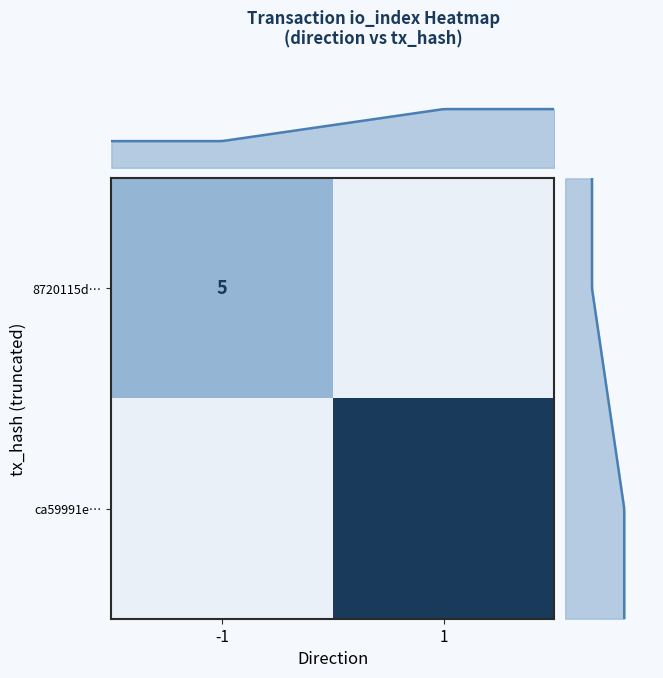

What is the approximate value of ca59991e0bd712c6e4e1e0dd5160591321ebd80 at io_index?

11